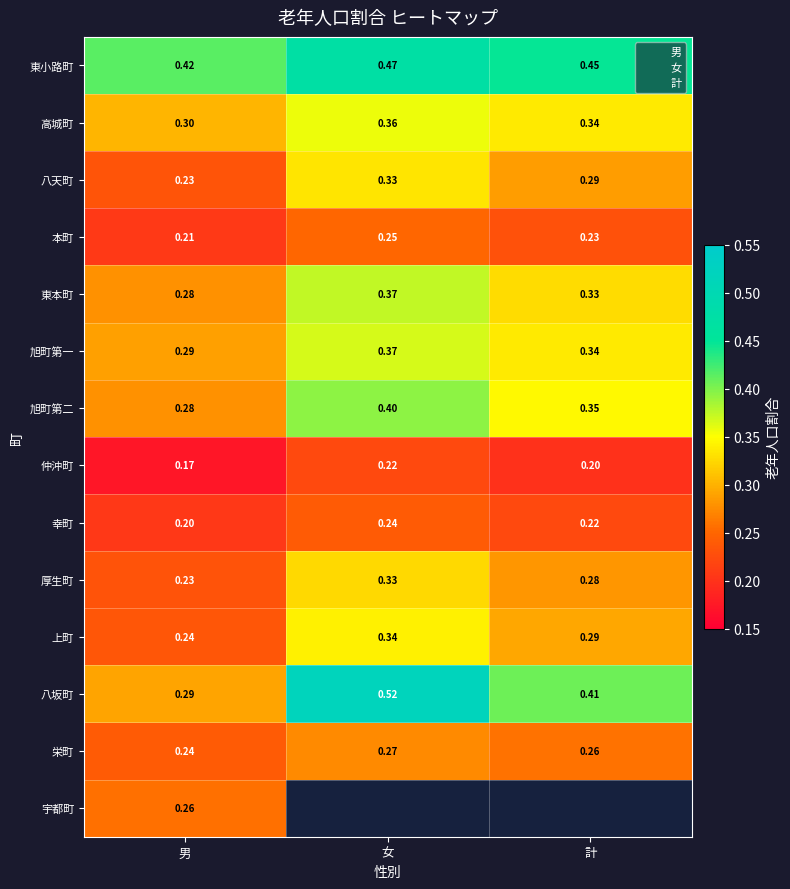

Is the value of 八坂町 at 男 greater than the value of 旭町第二 at 女?

No